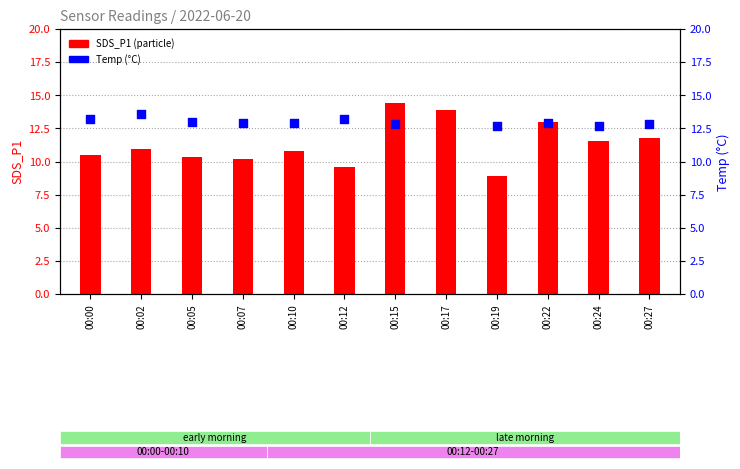

At how many categories does at least one series exceed 11?

12